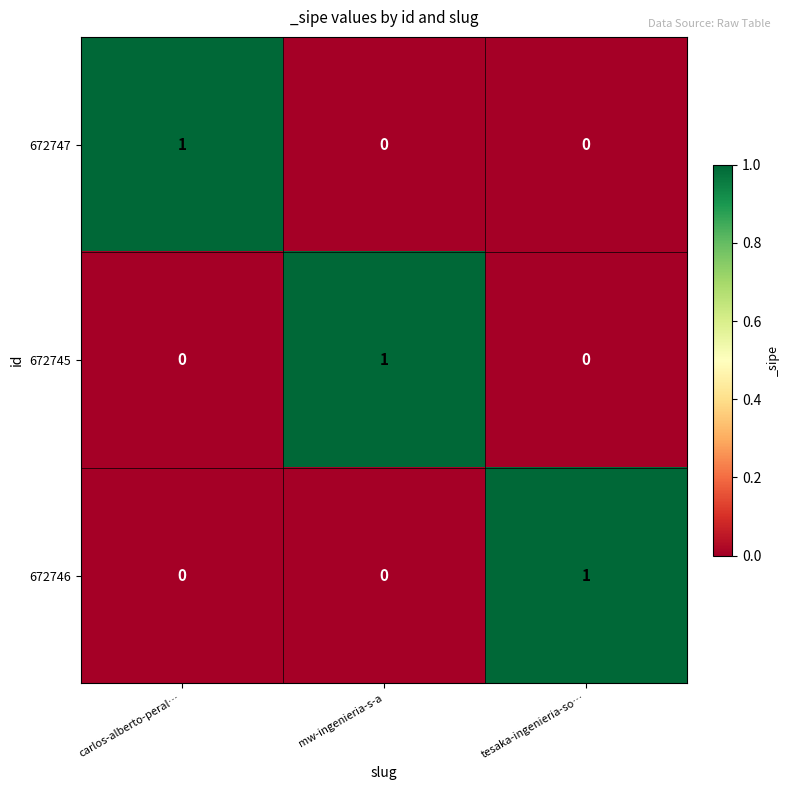

At which label does 672747 reach its peak?

carlos-alberto-peral…